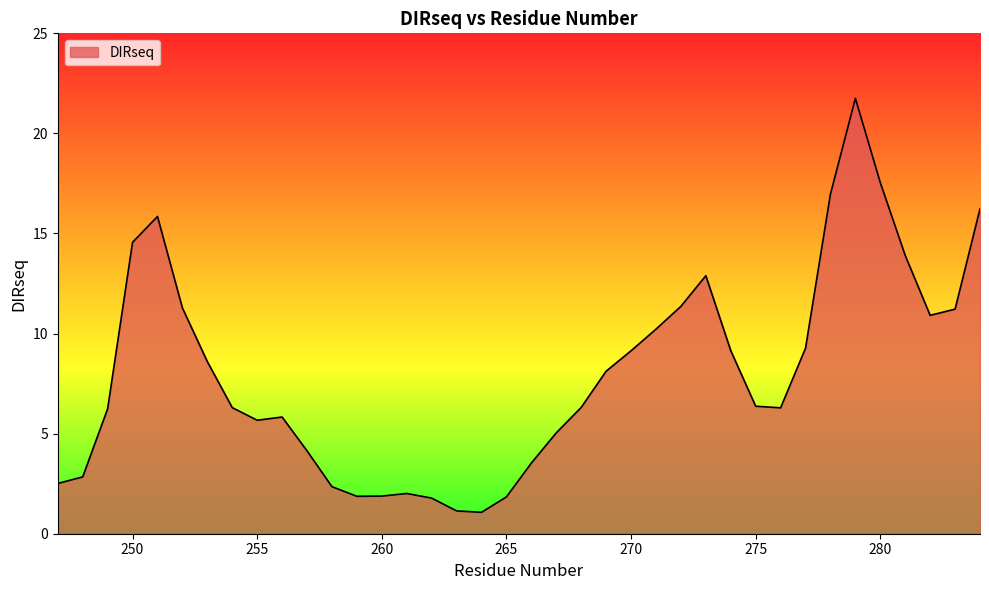

What is the maximum value shown in the chart?

21.8